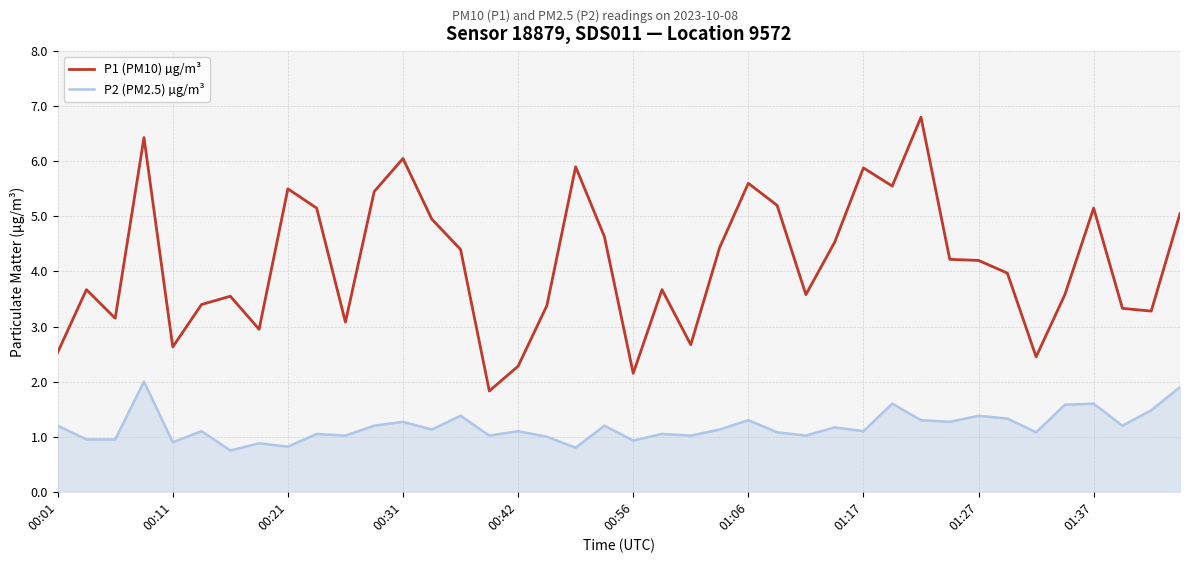

Which series has the widest spread of values?

P1 (PM10) µg/m³